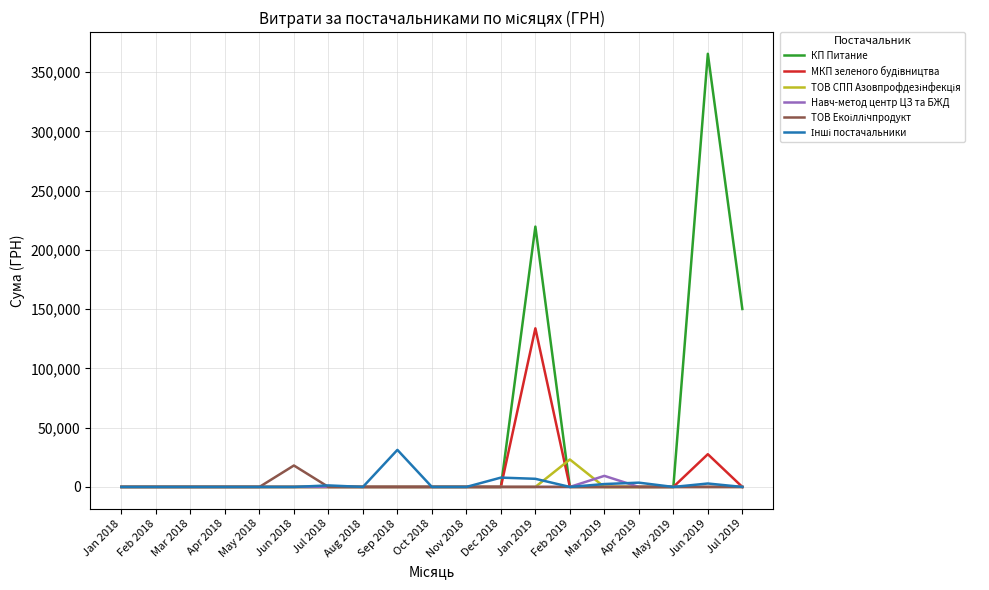

At which category does the chart reach its peak across all series?

Jun 2019